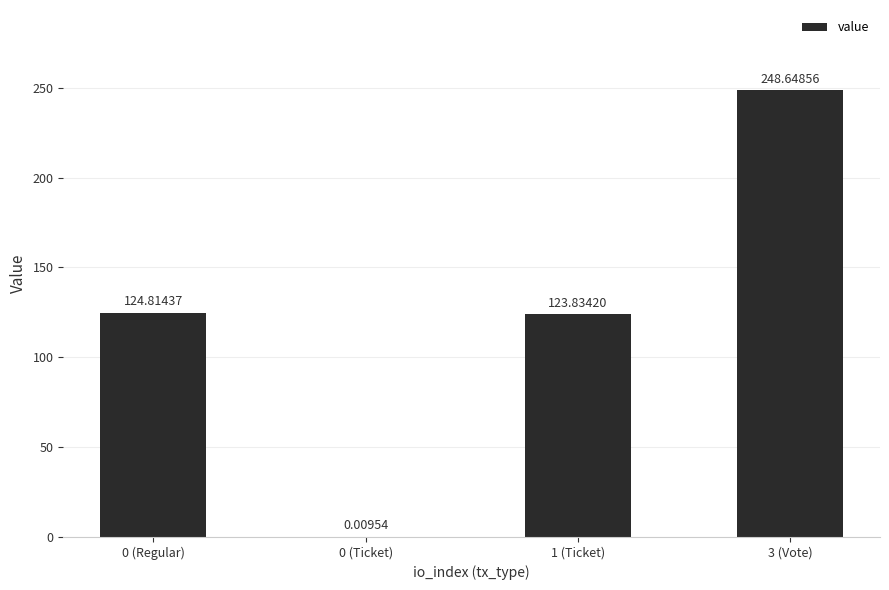

What is the sum of all values?

497.3